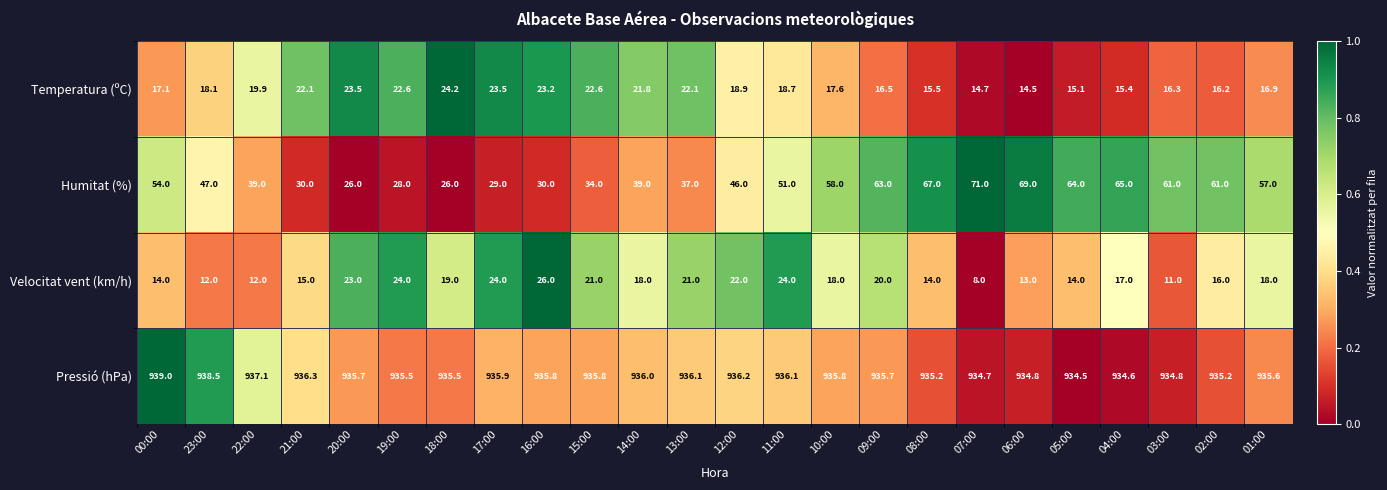

What is the sum of the Temperatura (ºC) values at 07:00 and 19:00?

37.3